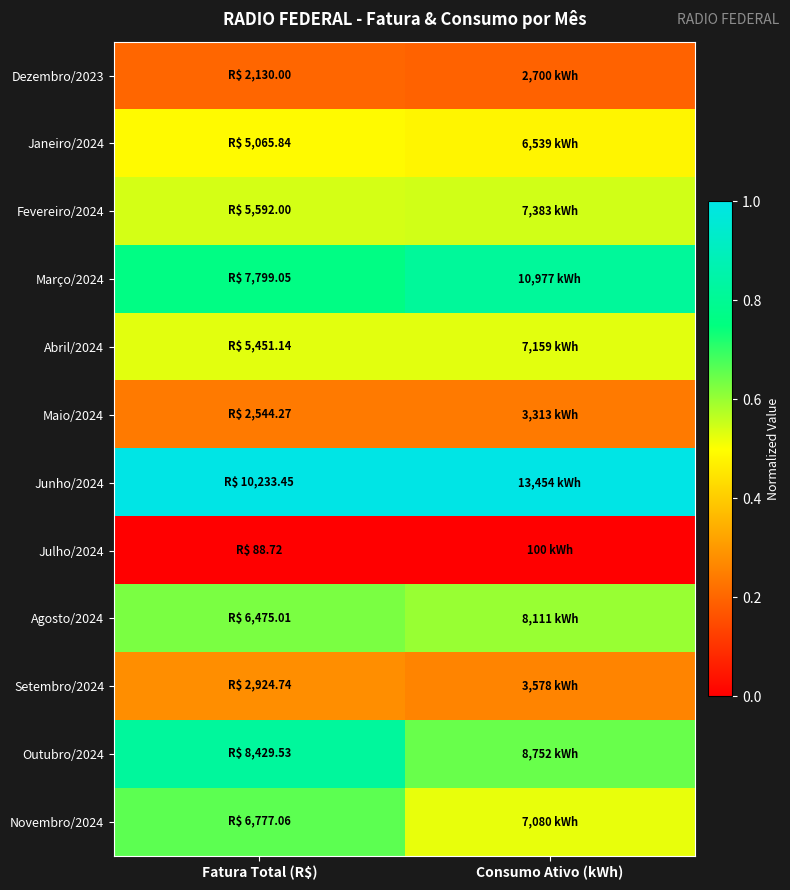

At which category is the sum across all series the highest?

Fatura Total (R$)